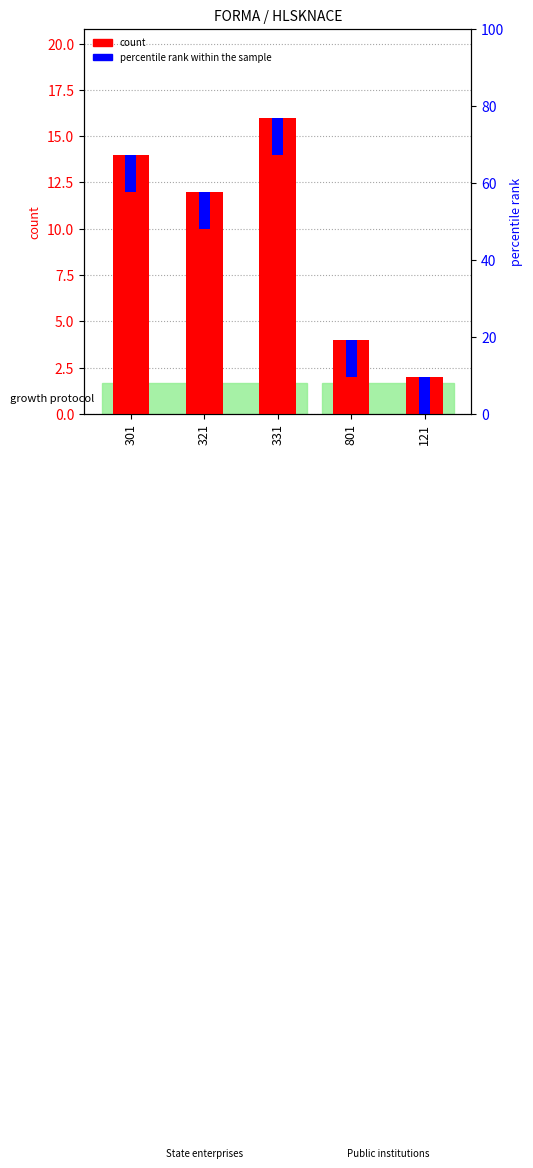

What is the minimum value for percentile rank within the sample?

2